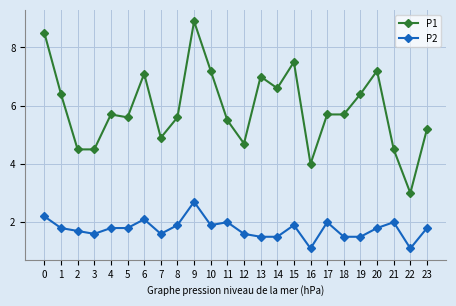

The P1 series shows 1.5 at 3. True or false?

False